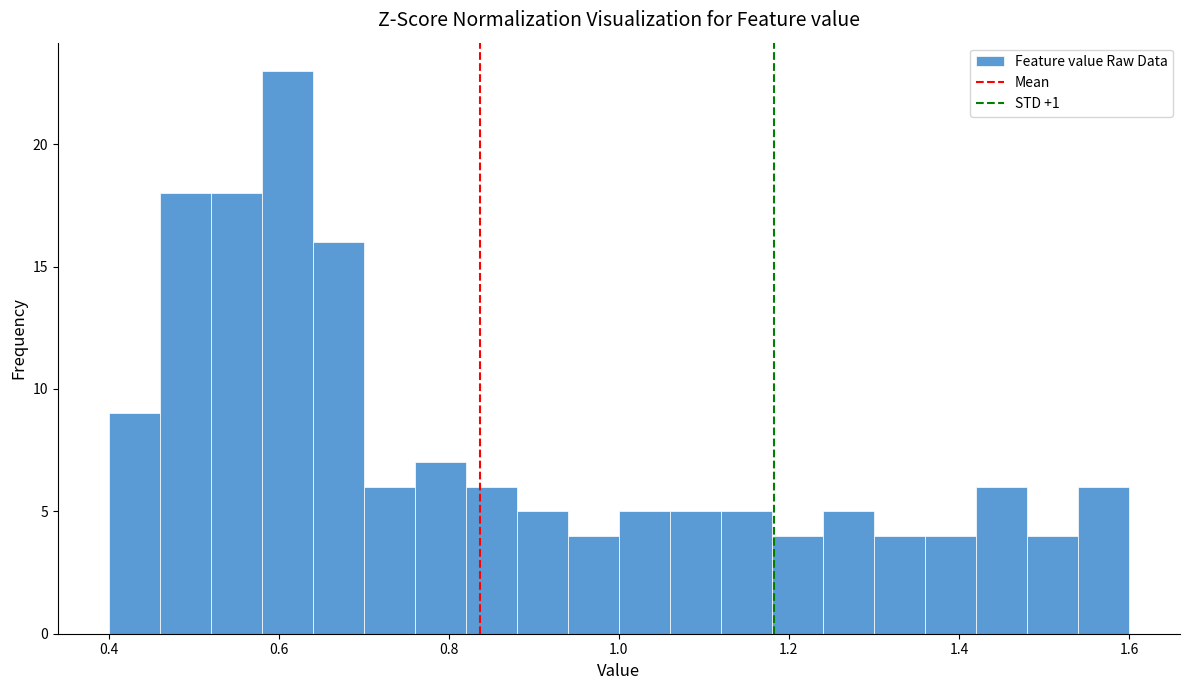

Around what value on the x-axis is the tallest bar? Give the approximate position of its centre, as read against the axis.

0.62